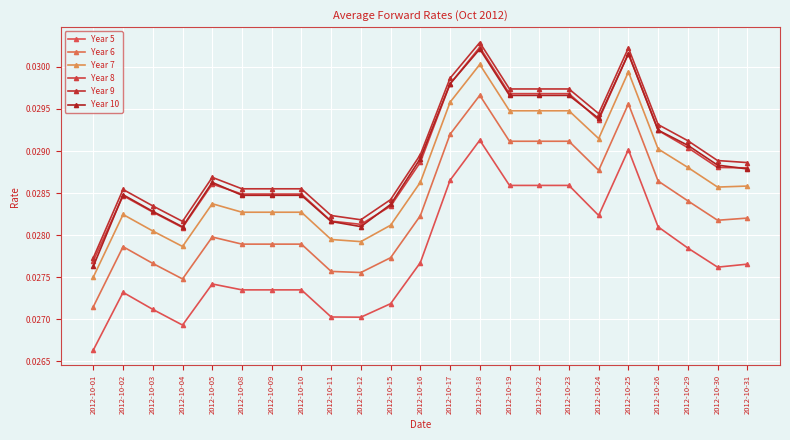

Where is Year 10 nearest to the value 0?

2012-10-01